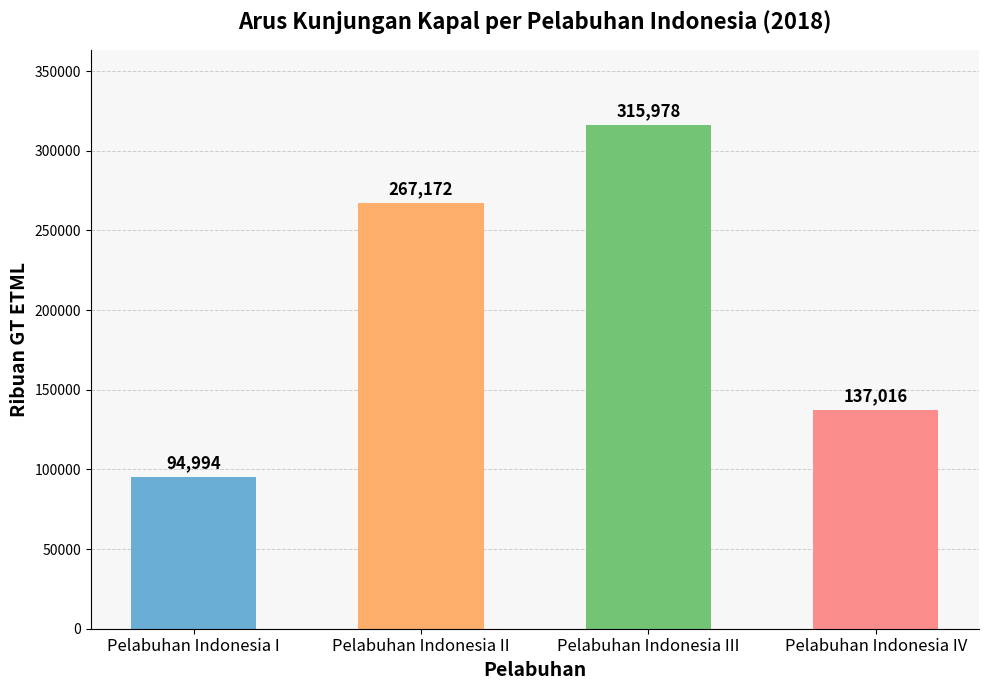

Reading right to left, what are all the values shown in this chart?

137016	315978	267172	94994